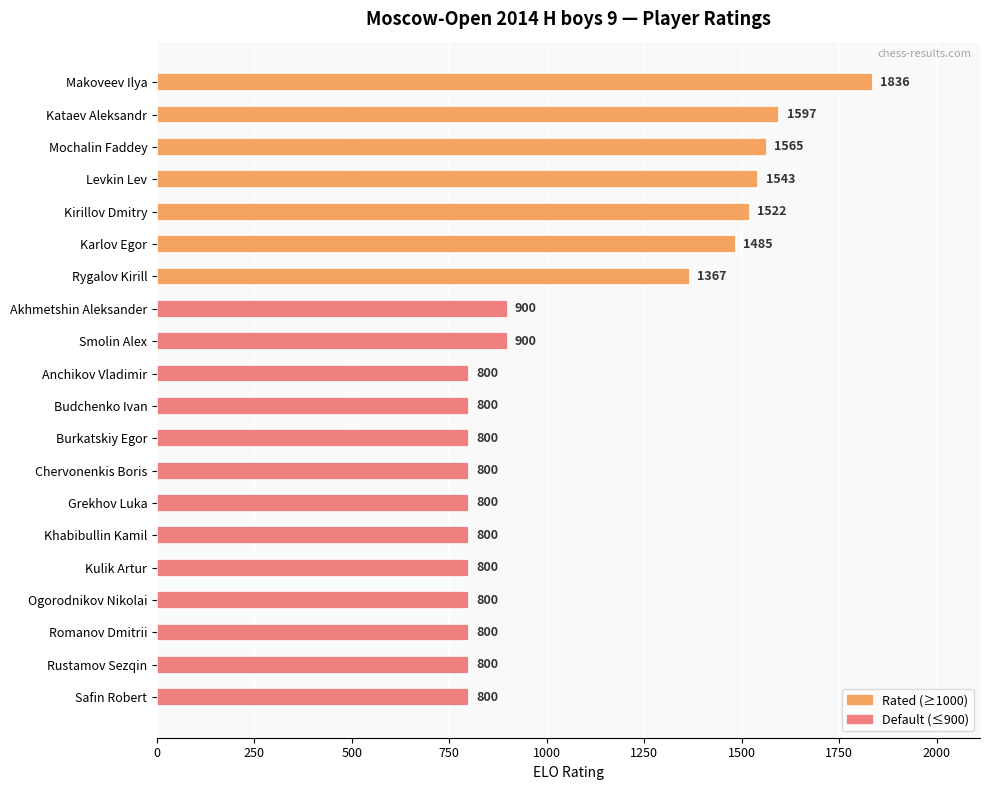

Count the number of values greater than 800.

9